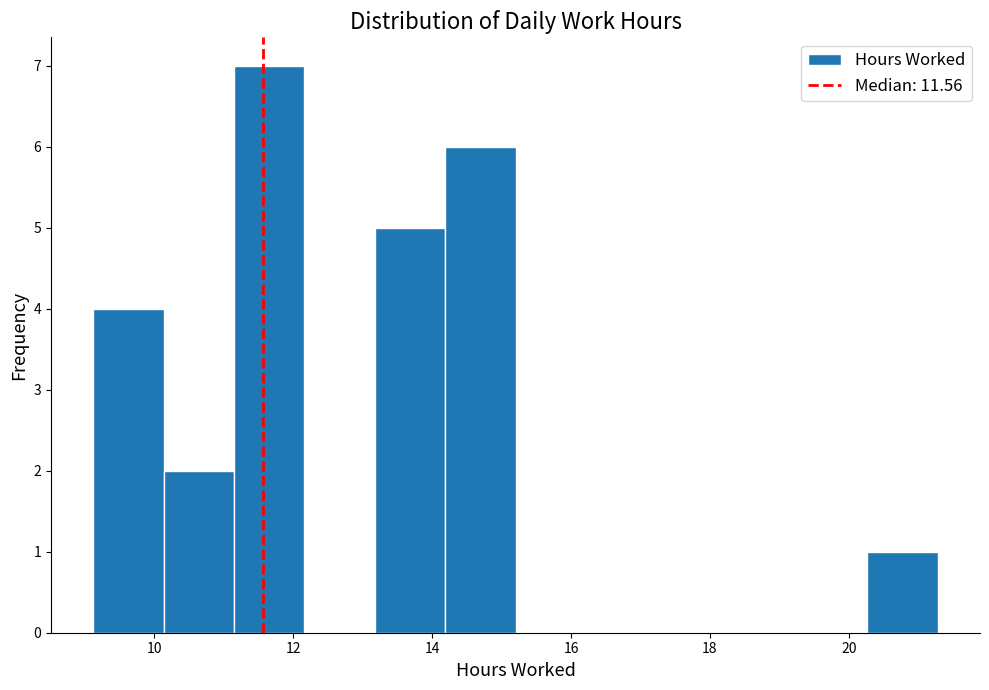

Reading left to right, list every bar in this chart as the range it spans on the x-axis followed by its height. Neither the bar edges nor the heights are printed on the chart, so give them approximately, as read against the axes.

9.2 to 10.2: 4
10.2 to 11.2: 2
11.2 to 12.2: 7
12.2 to 13.2: 0
13.2 to 14.2: 5
14.2 to 15.2: 6
15.2 to 16.2: 0
16.2 to 17.2: 0
17.2 to 18.2: 0
18.2 to 19.2: 0
19.2 to 20.2: 0
20.2 to 21.2: 1